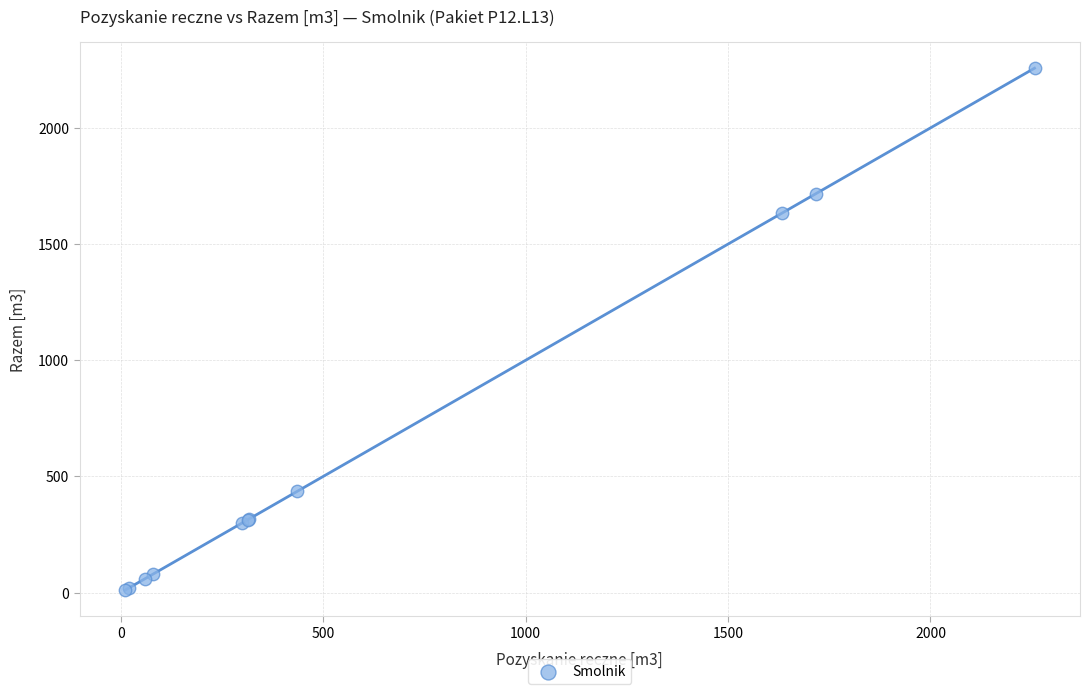

What Y value in the scatter plot is closest to 1133?

1632